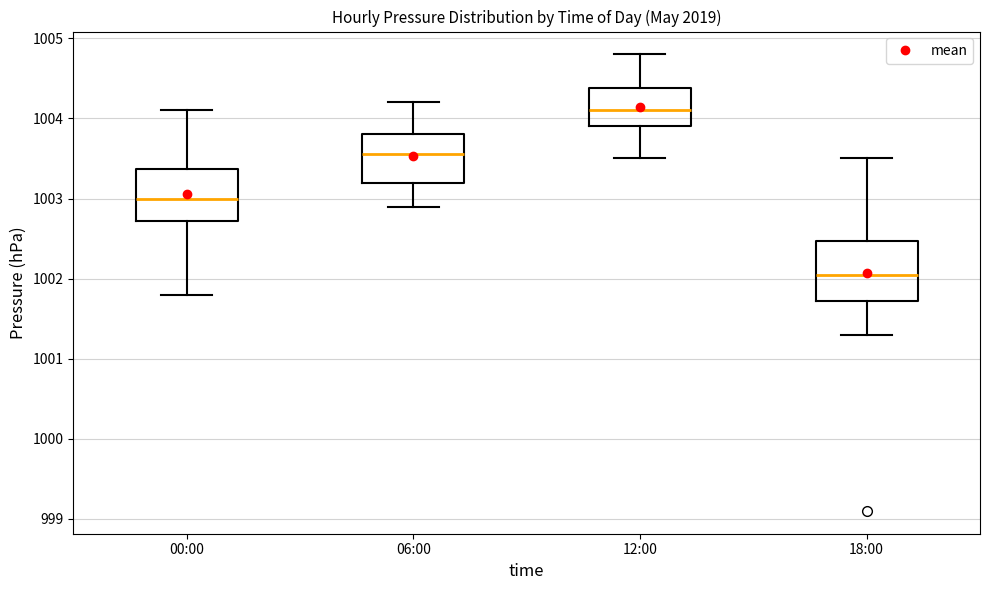

Where does the lower whisker of the box for 06:00 end on the y-axis? The values are not printed on the chart, so give them approximately, as read against the axis.

1002.9